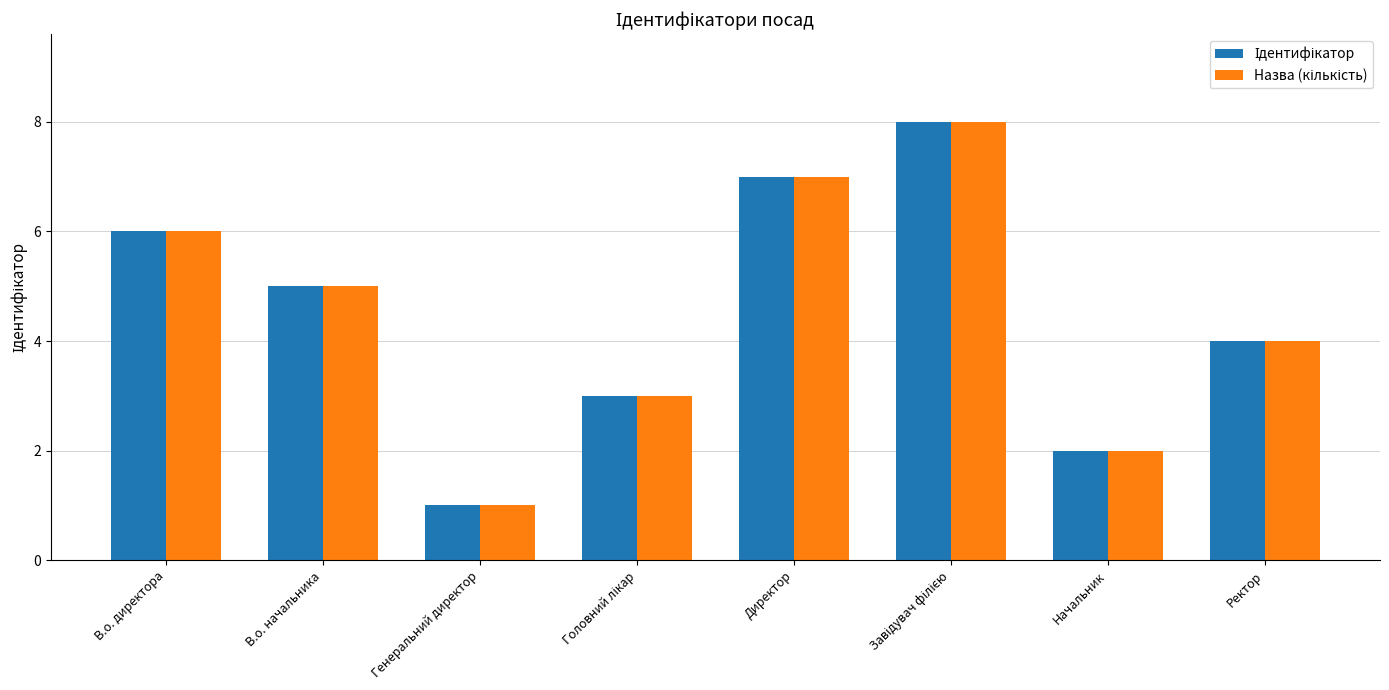

What is the maximum value shown in the chart?

8